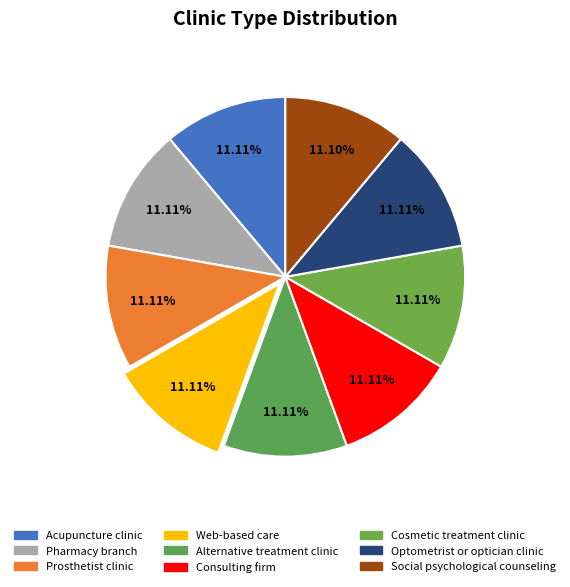

How many segments does this pie chart have?

9